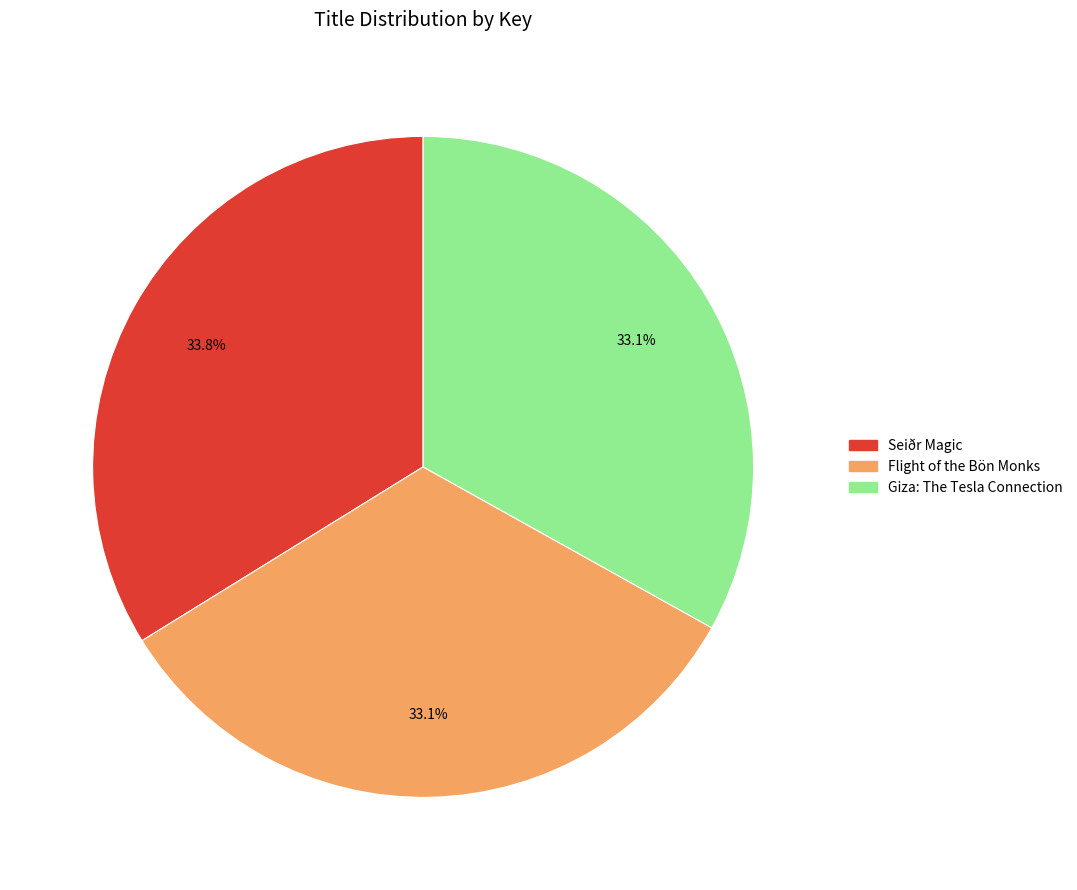

Which category has the biggest portion of the pie?

Seiðr Magic